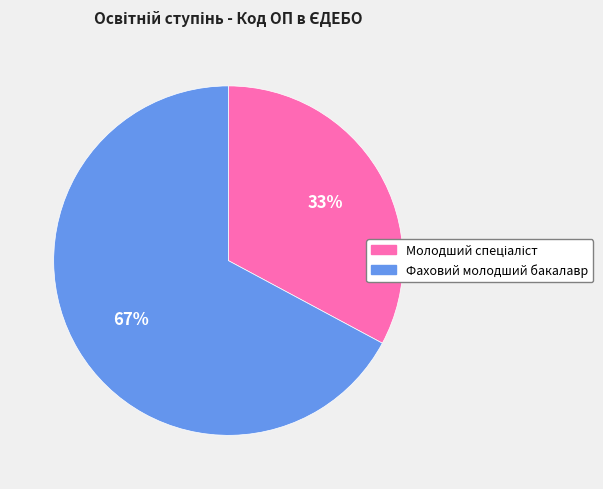

What is the largest slice in the pie chart?

Фаховий молодший бакалавр